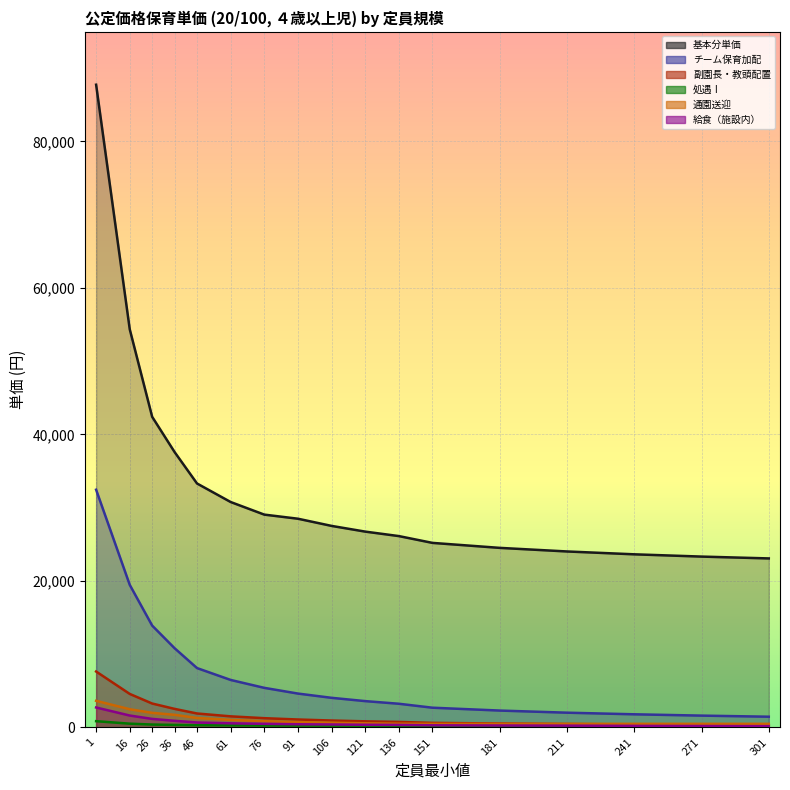

List the series in order of their peak value, lowest first.

処遇Ⅰ, 給食（施設内）, 通園送迎, 副園長・教頭配置, チーム保育加配, 基本分単価